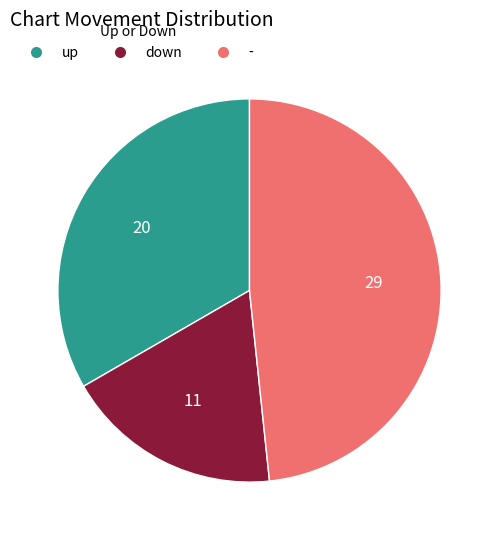

Which category has the smallest portion of the pie?

down